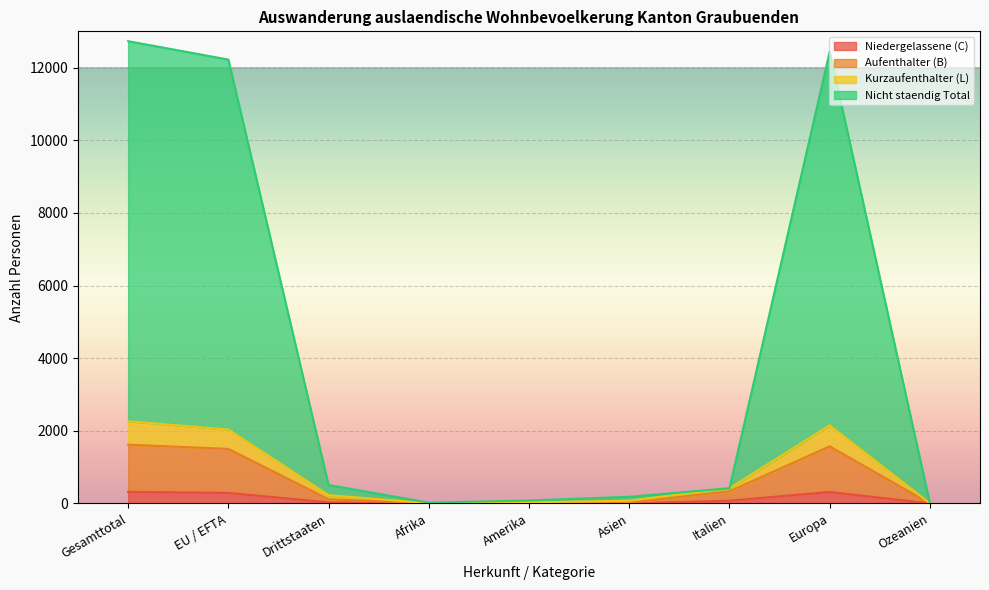

What is the greatest value displayed?

12729